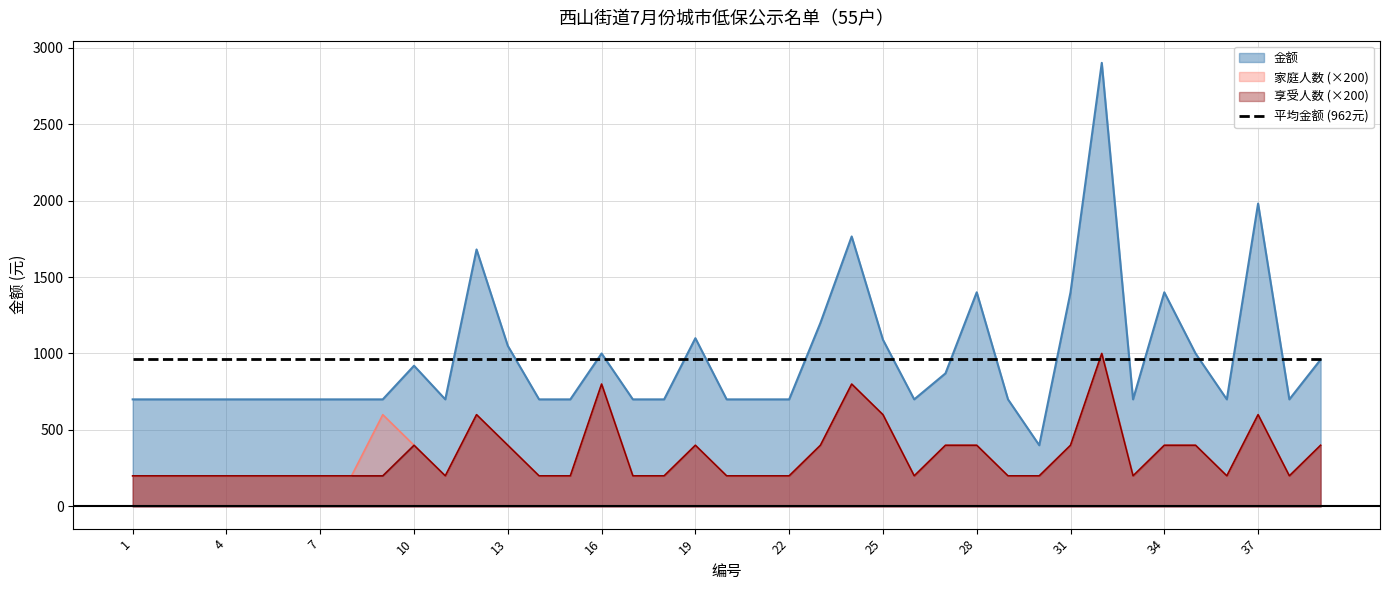

What is the lowest value of the 享受人数 series?

200